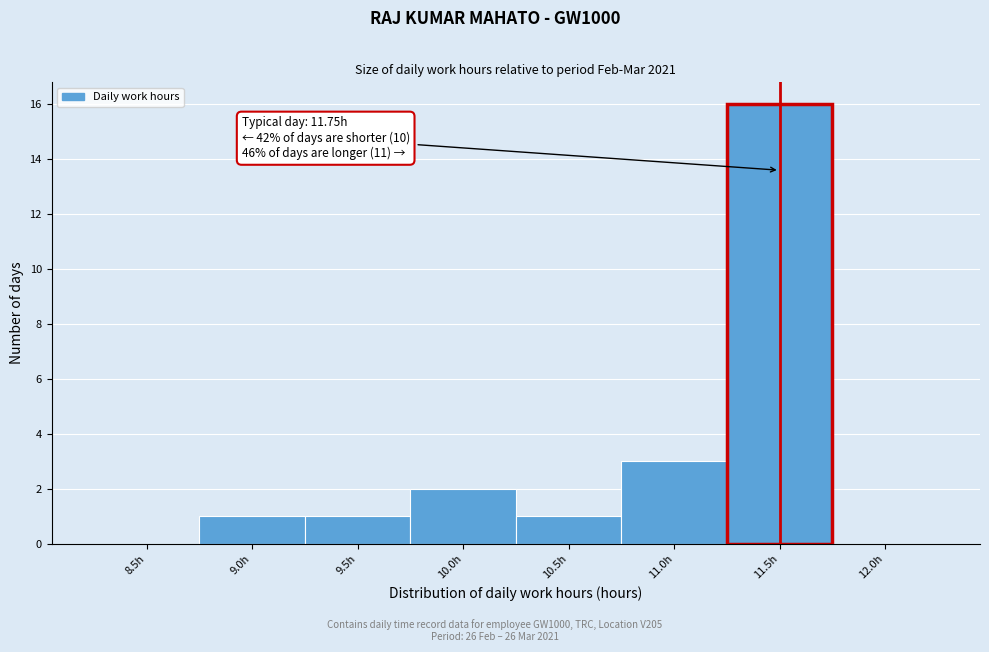

What is the sum of the values at 11.5h and 8.5h?

16